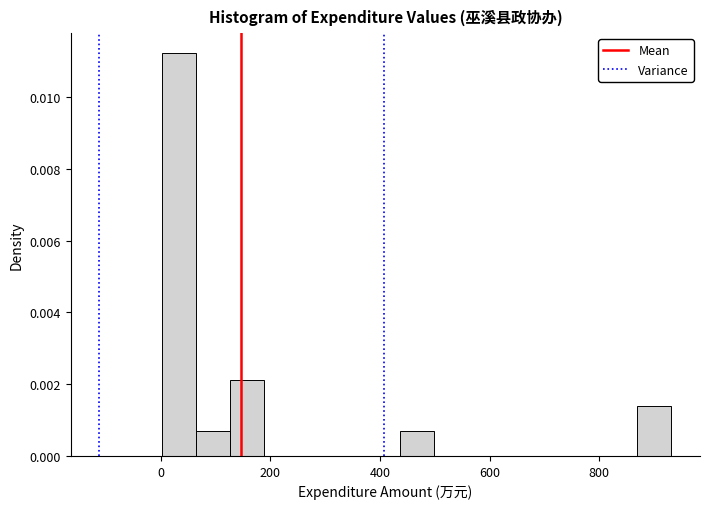

Read against the x-axis, roughly where is the centre of the tallest bar?

40